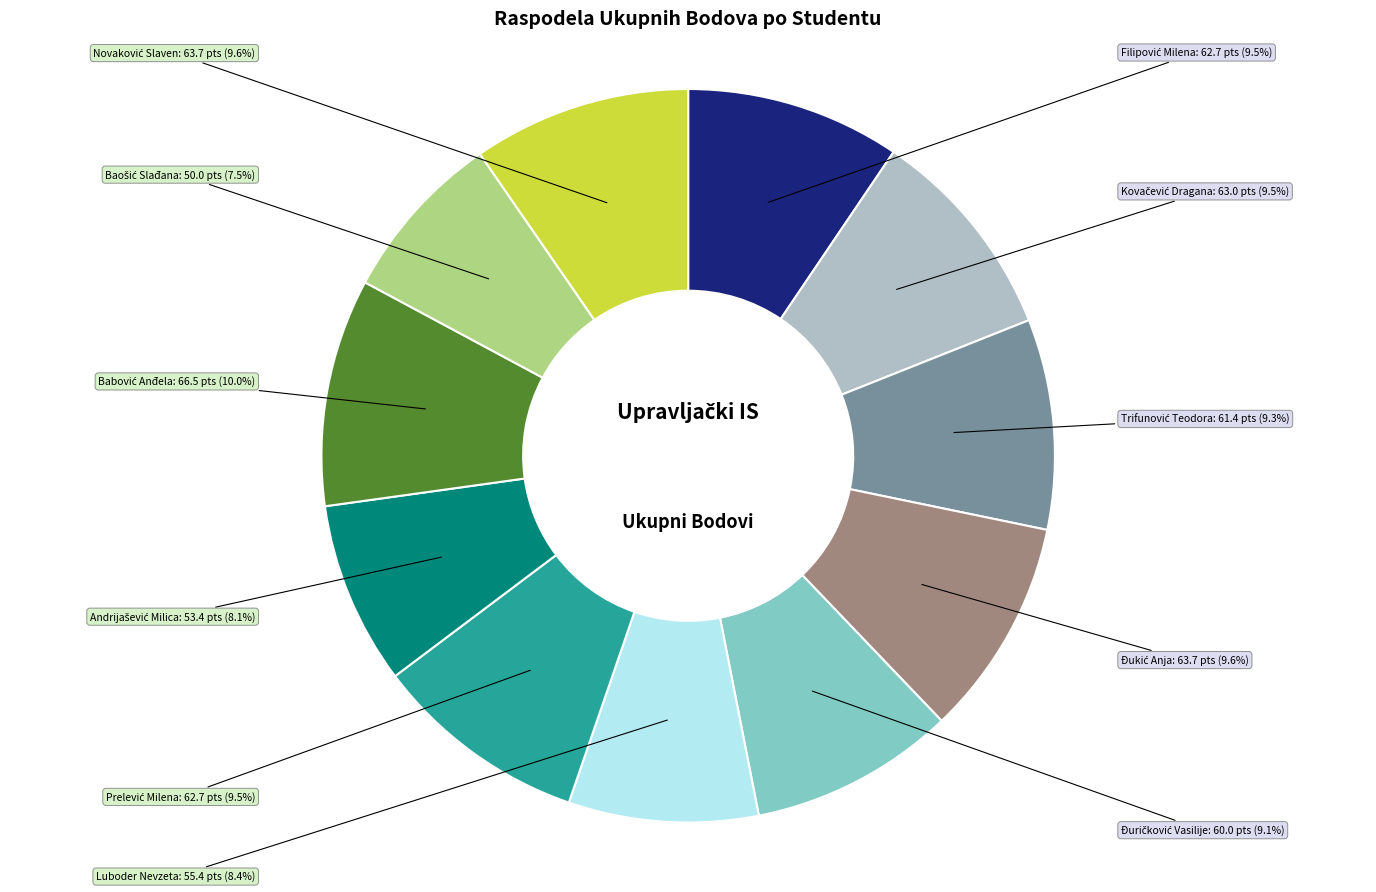

Is there a majority slice in this chart?

No